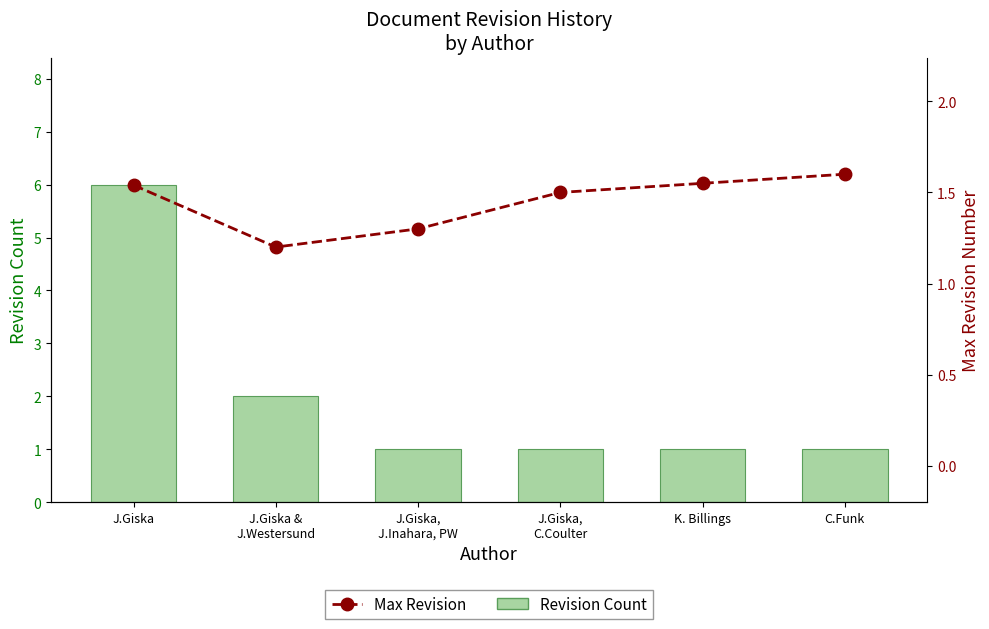

What is the spread (max minus min) of values at C.Funk?

0.6